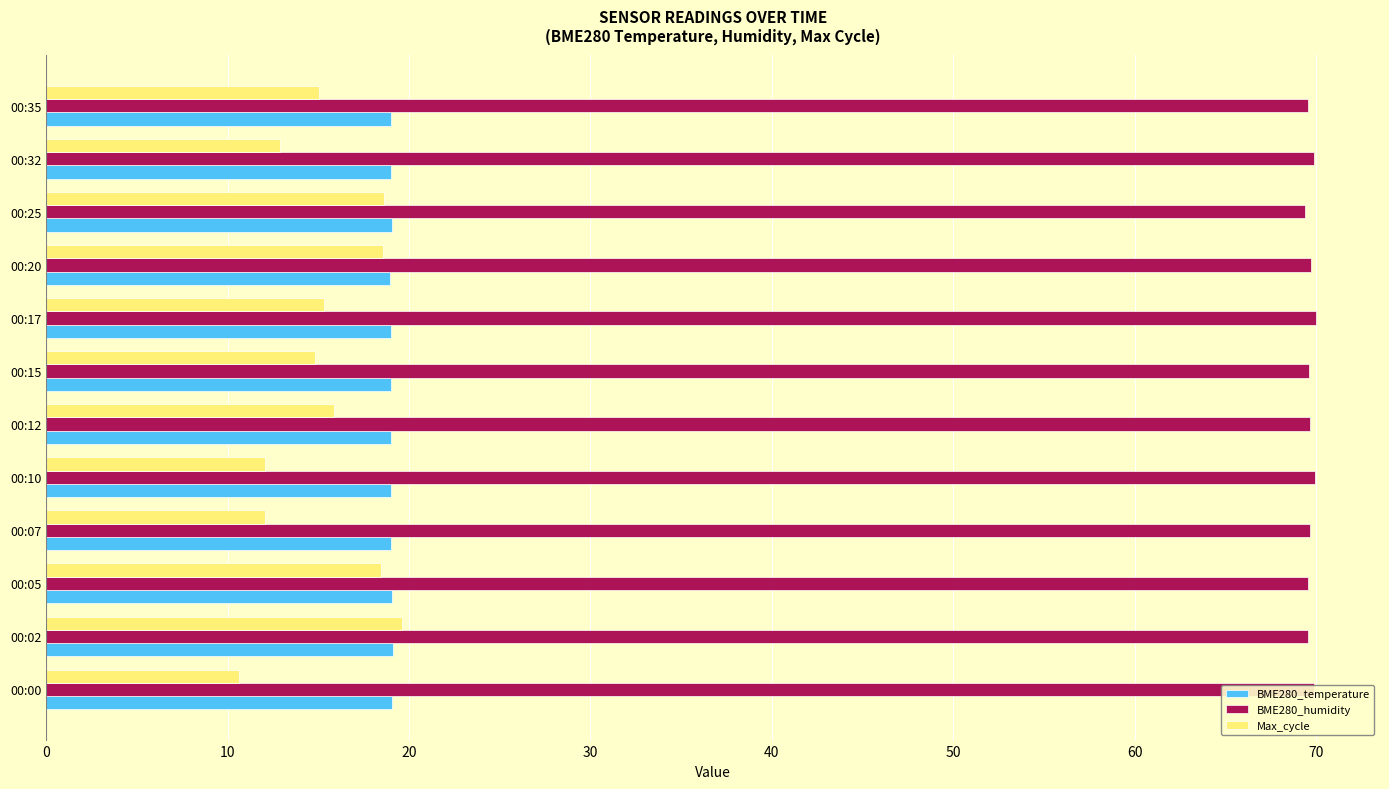

At how many categories does at least one series exceed 34?

12